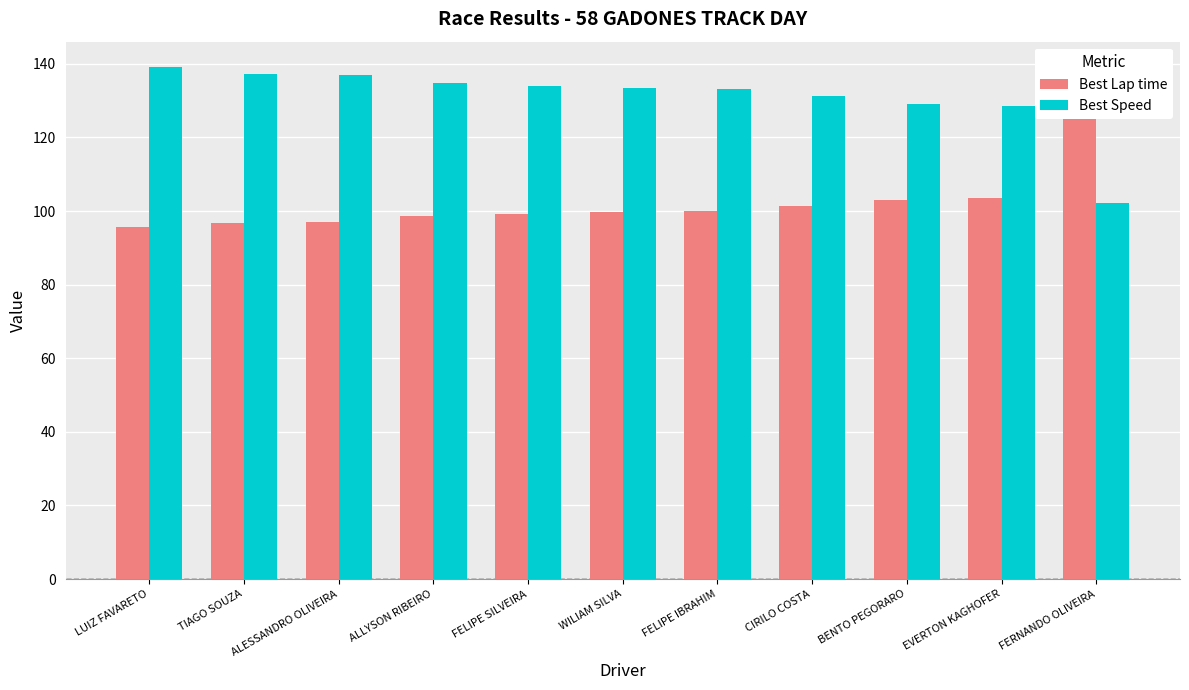

Rank the series by their maximum value, from highest to lowest.

Best Speed, Best Lap time